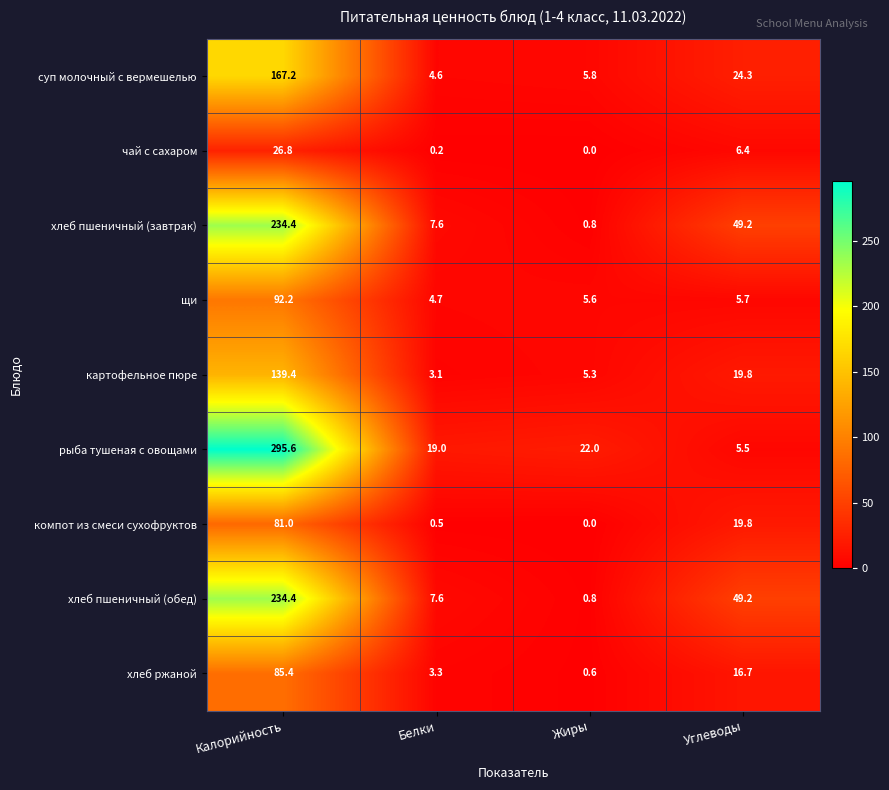

How many data points does each series have?

4